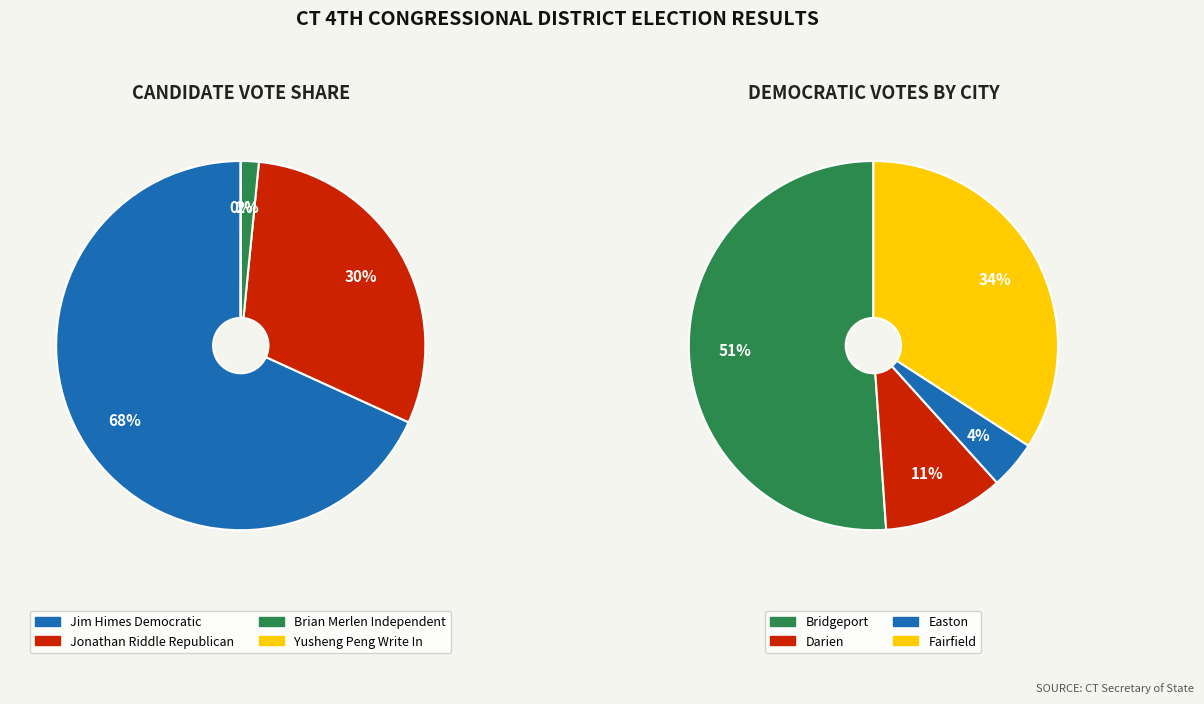

Does Fairfield account for over 50% of the chart?

No